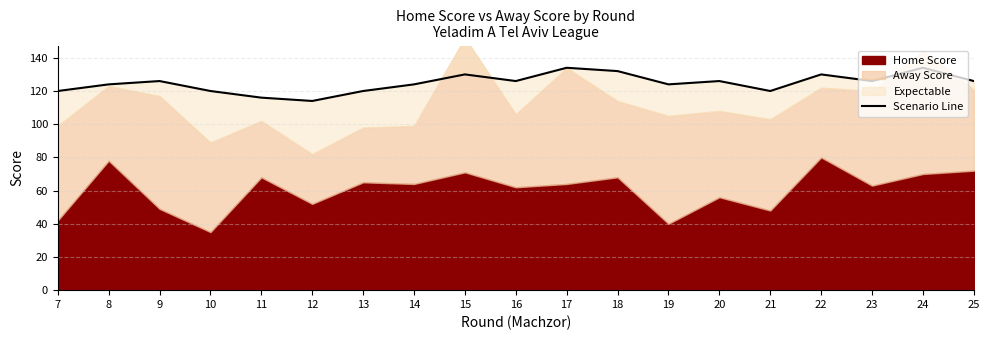

What is the maximum value shown in the chart?

134